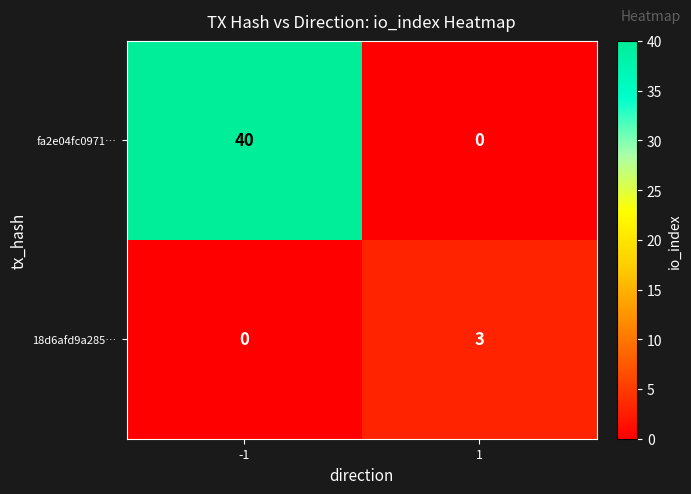

The 18d6afd9a285… series shows 3 at 1. True or false?

True